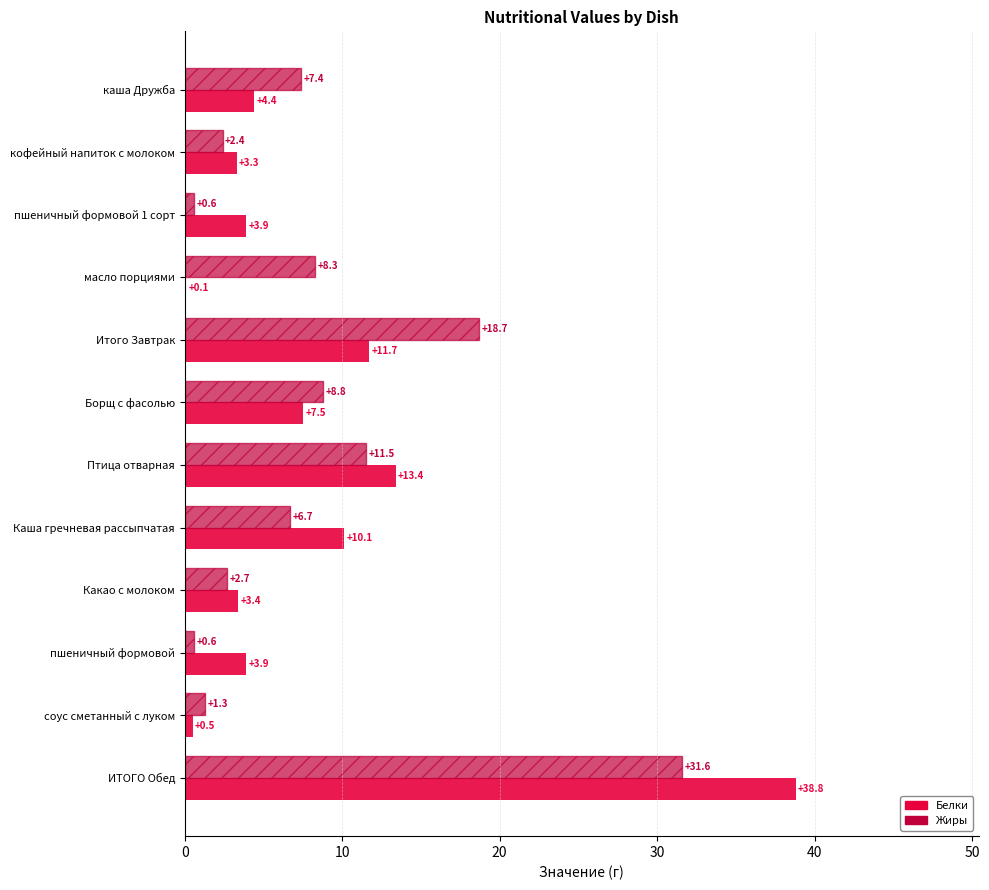

Is it true that Жиры equals 7.4 at каша Дружба?

True